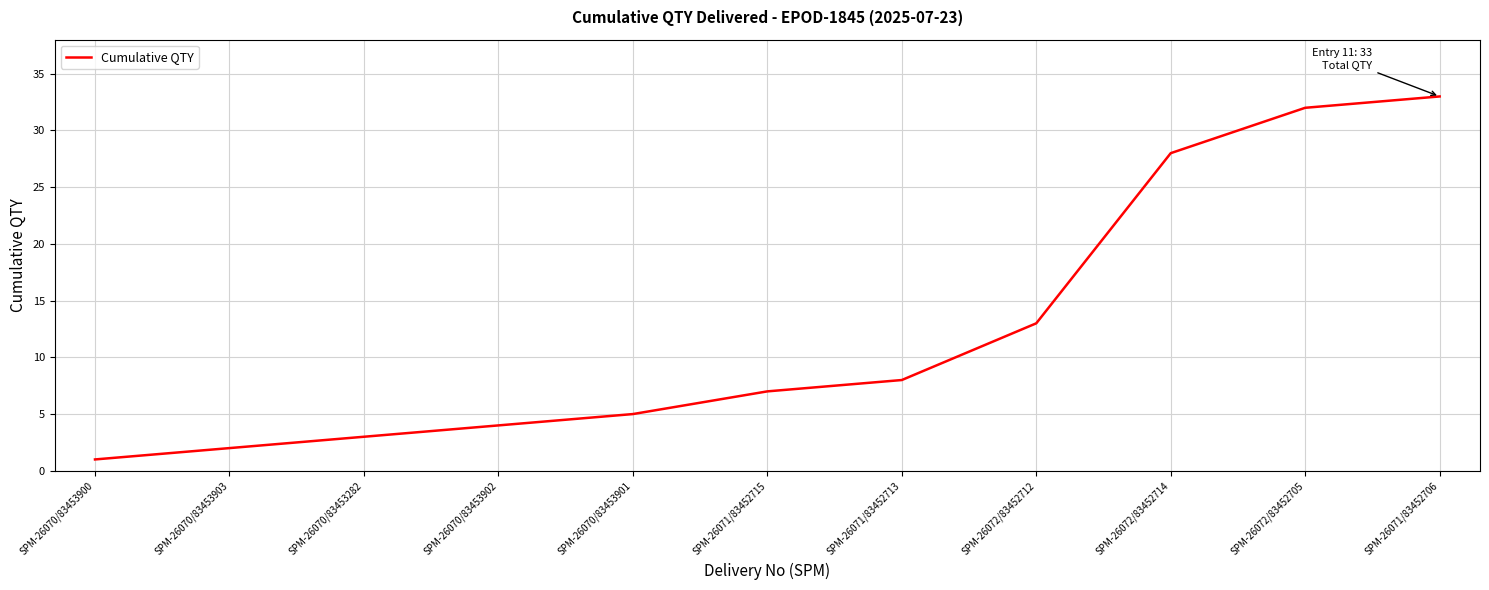

What position from the left is SPM-26070/83453901?

5